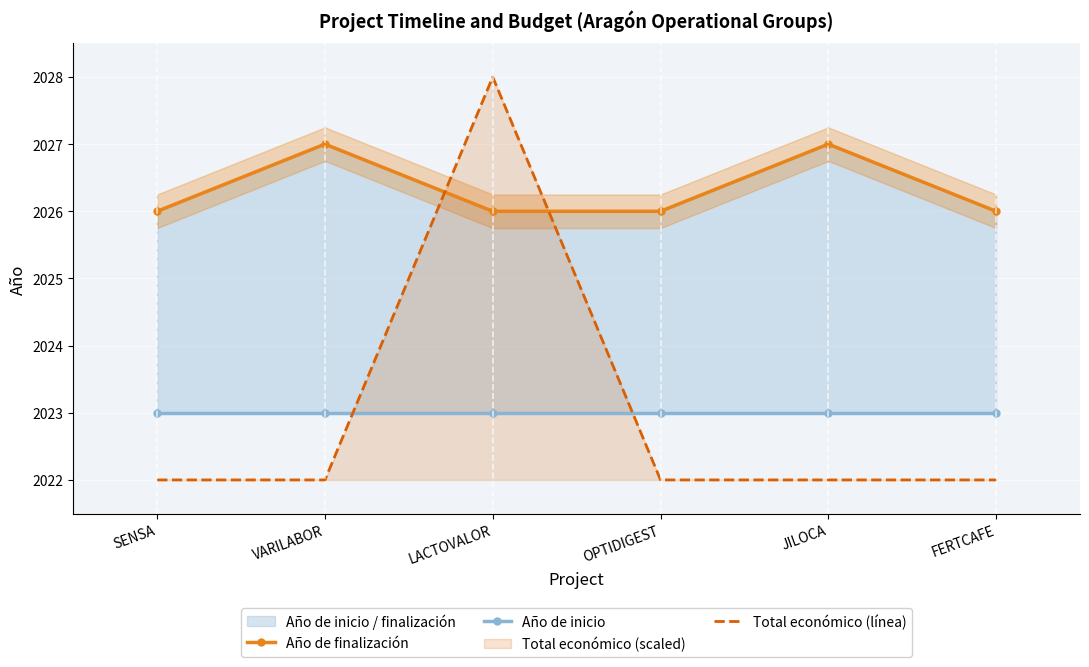

Reading left to right, list all the values displayed in this chart.

Año de finalización: SENSA=2026	VARILABOR=2027	LACTOVALOR=2026	OPTIDIGEST=2026	JILOCA=2027	FERTCAFE=2026
Año de inicio: SENSA=2023	VARILABOR=2023	LACTOVALOR=2023	OPTIDIGEST=2023	JILOCA=2023	FERTCAFE=2023
Total económico (línea): SENSA=2022	VARILABOR=2022	LACTOVALOR=2028	OPTIDIGEST=2022	JILOCA=2022	FERTCAFE=2022